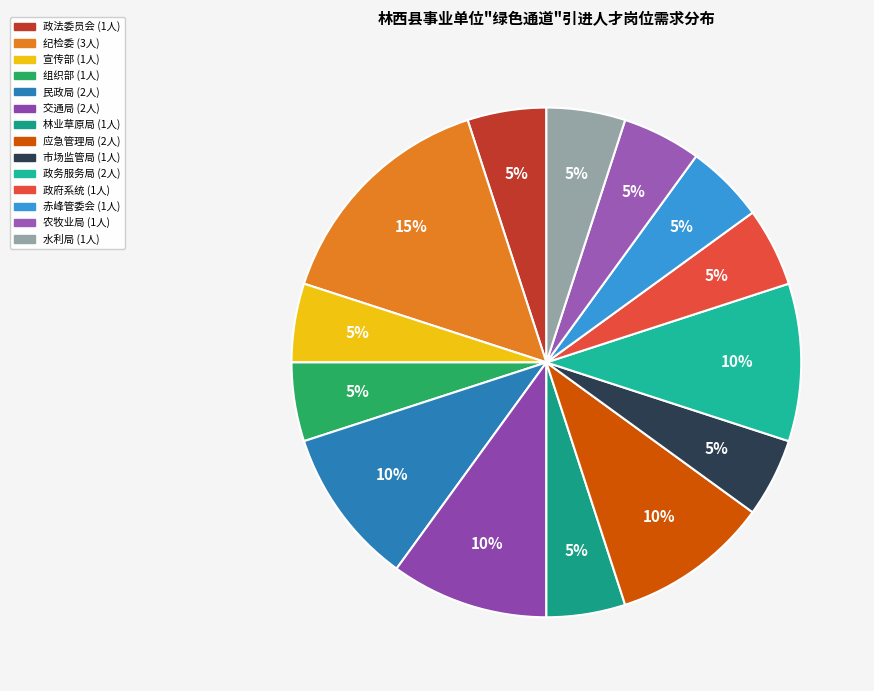

How many segments does this pie chart have?

14